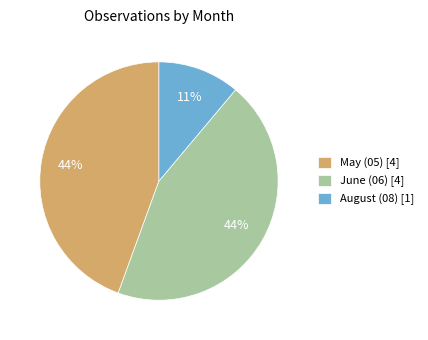

True or false: May (05) [4] accounts for 57% of the total.

False